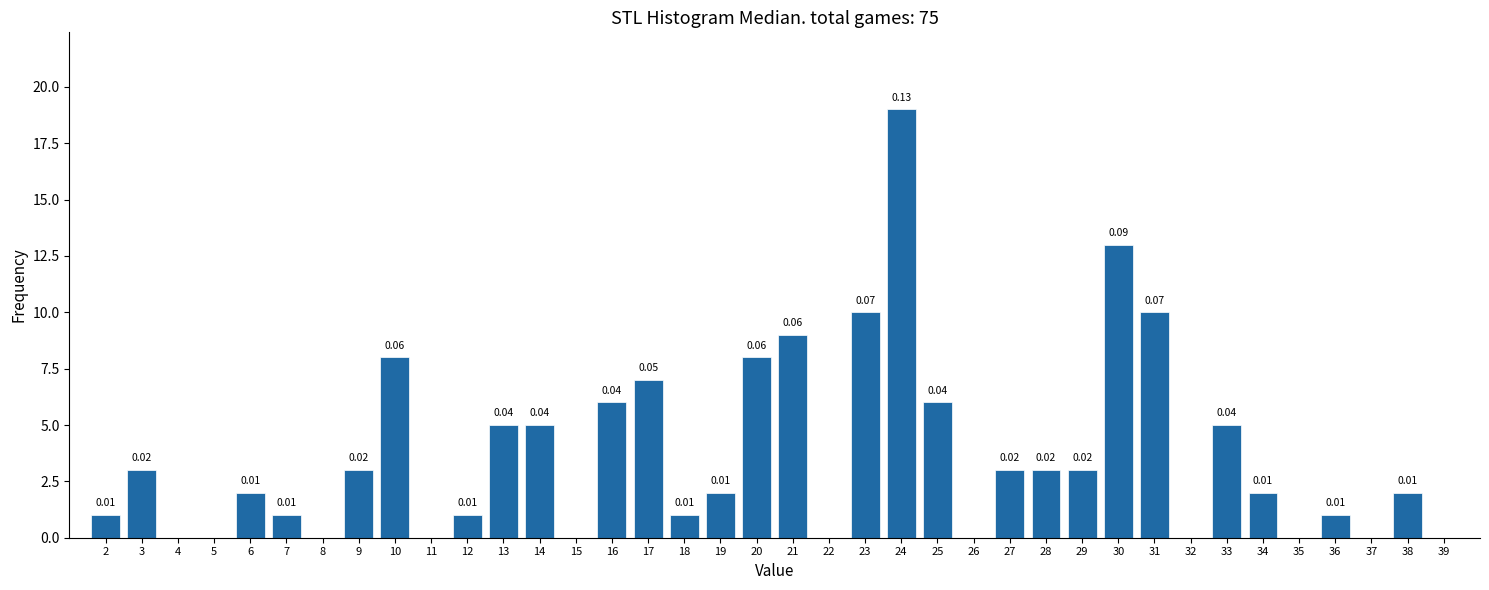

What is the ratio of the value at 27 to the value at 23?

0.3